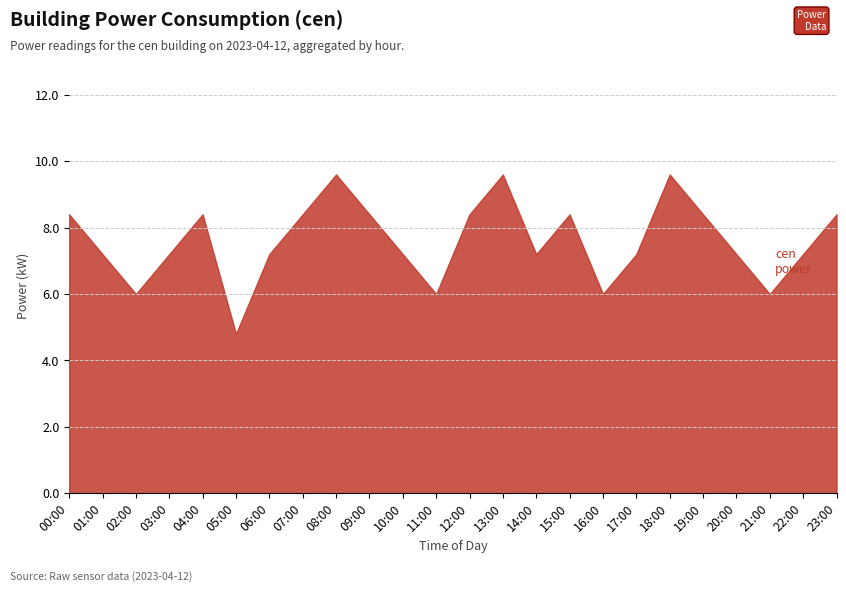

At which category does the data reach its first local valley?

02:00